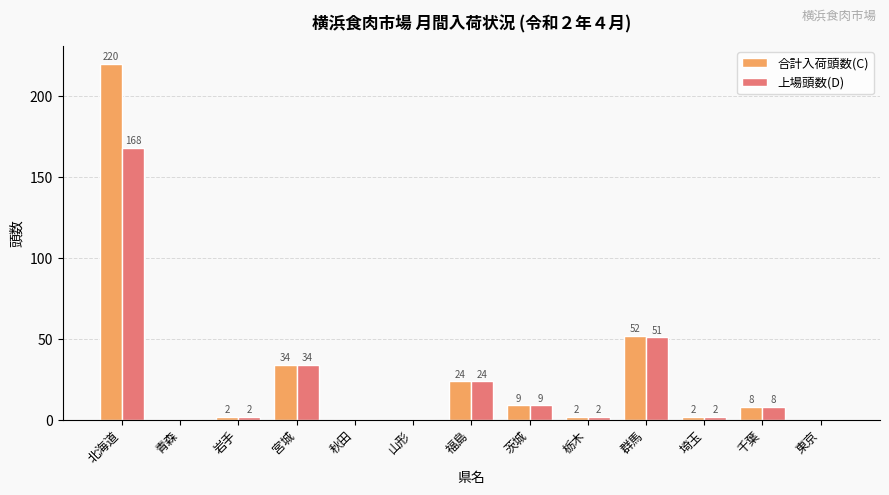

The 上場頭数(D) series shows 85 at 東京. True or false?

False